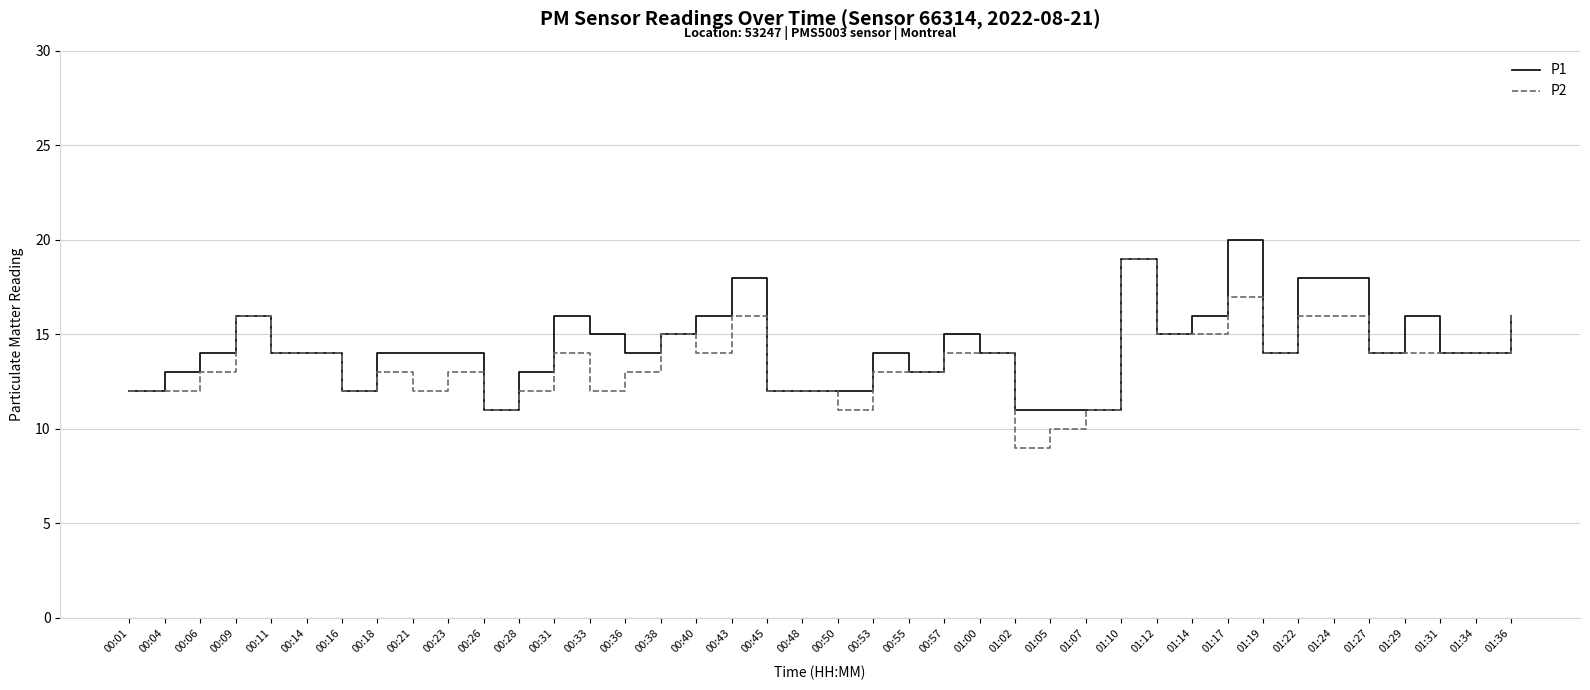

What position from the right is 01:24?

6